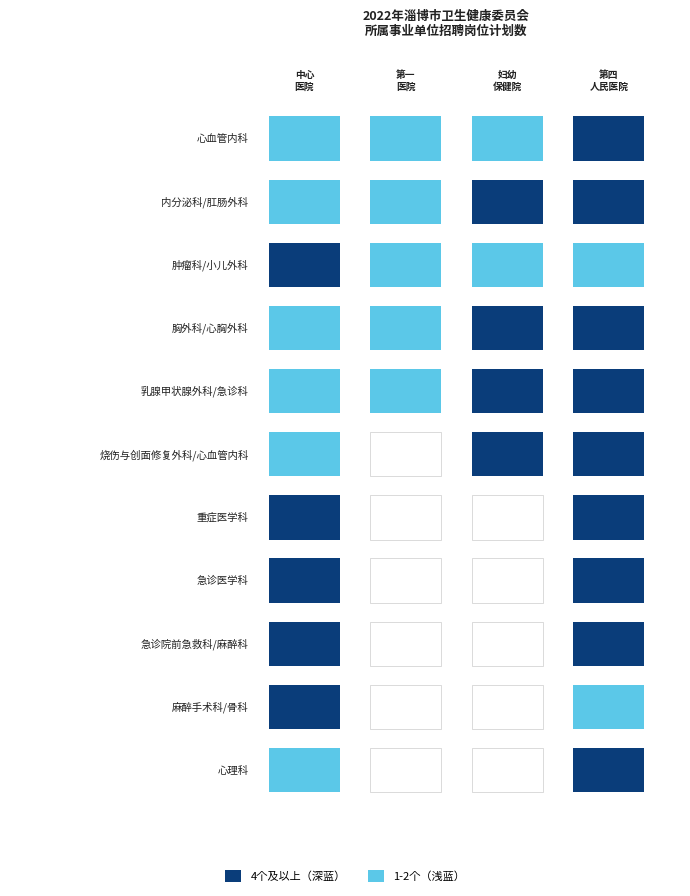

What is the greatest value displayed?

4